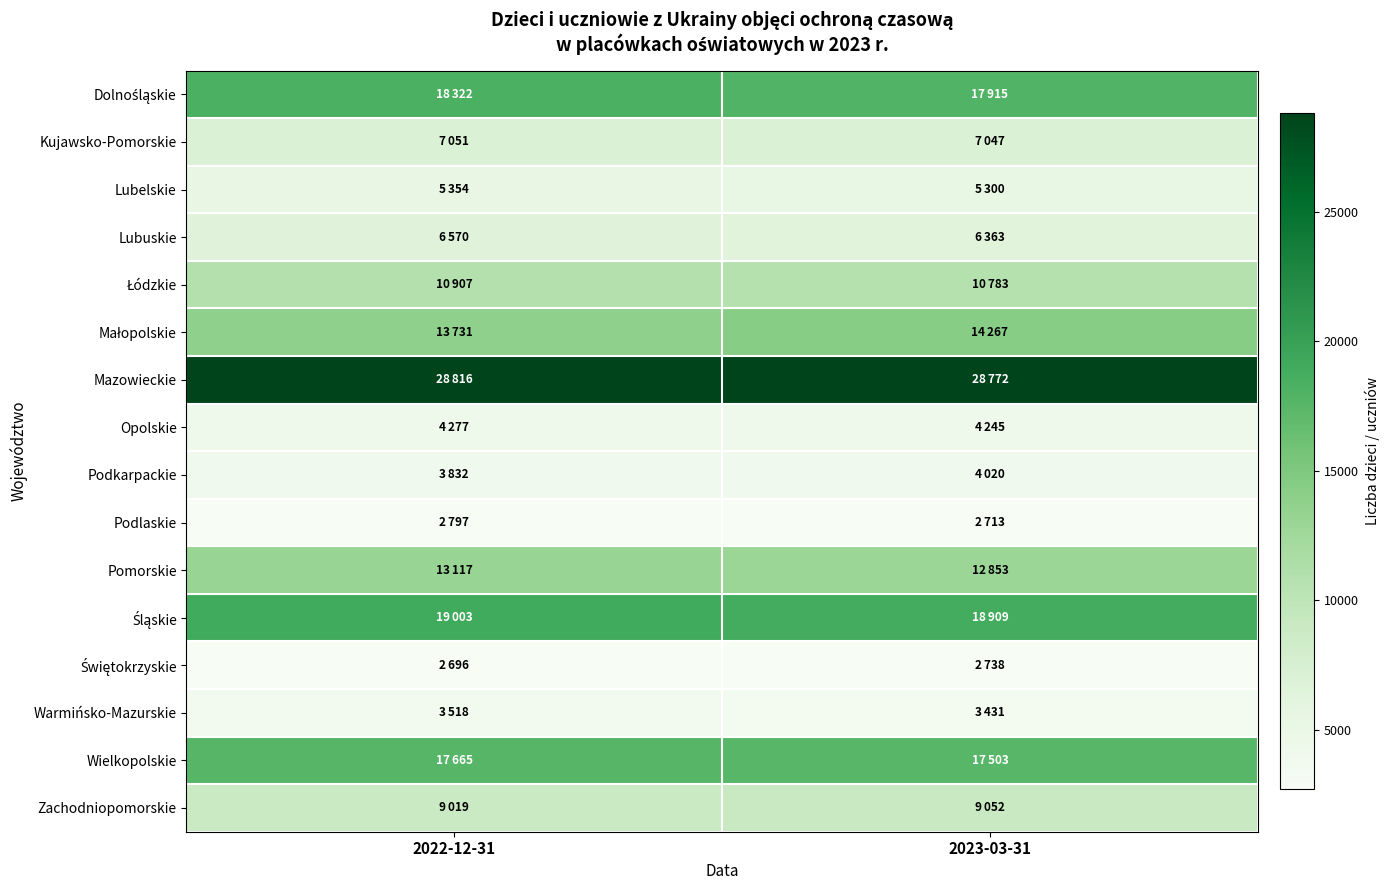

What is the spread (max minus min) of values at 2023-03-31?

26059